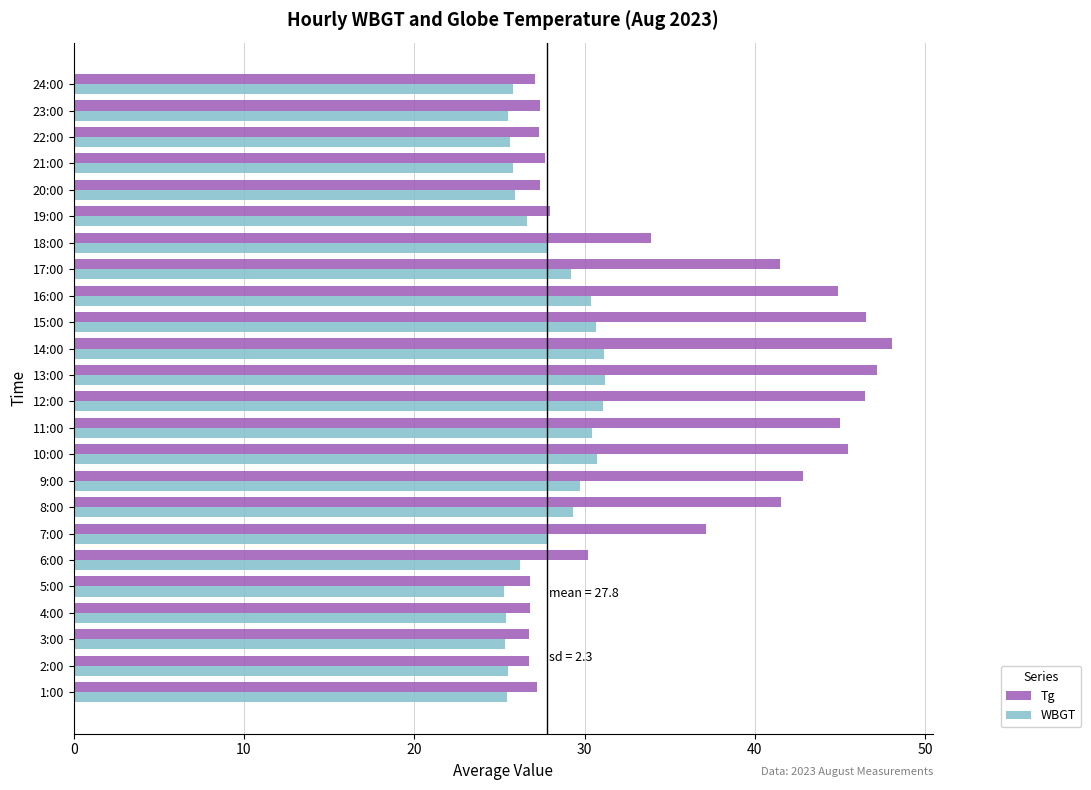

Which series changed the most between 5:00 and 7:00?

Tg